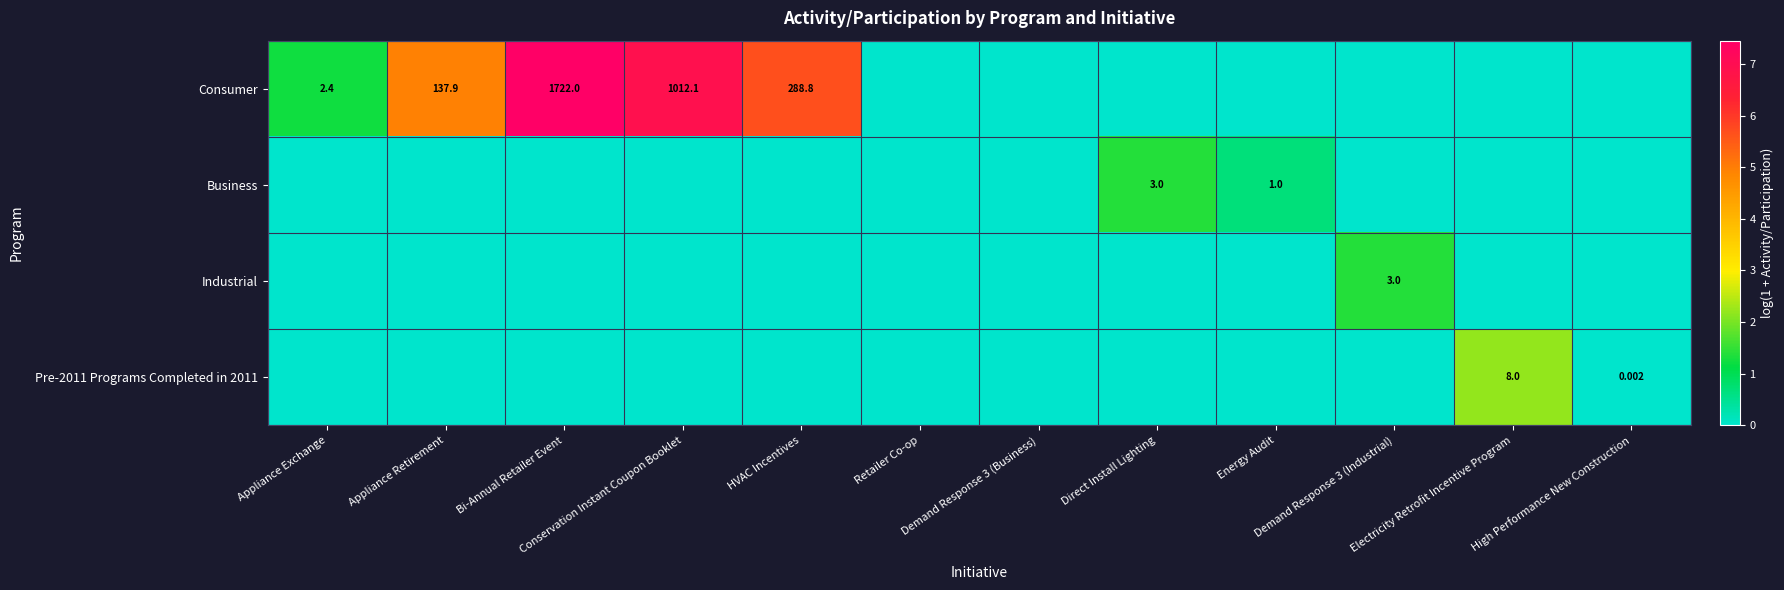

At how many categories does at least one series exceed 1?

8